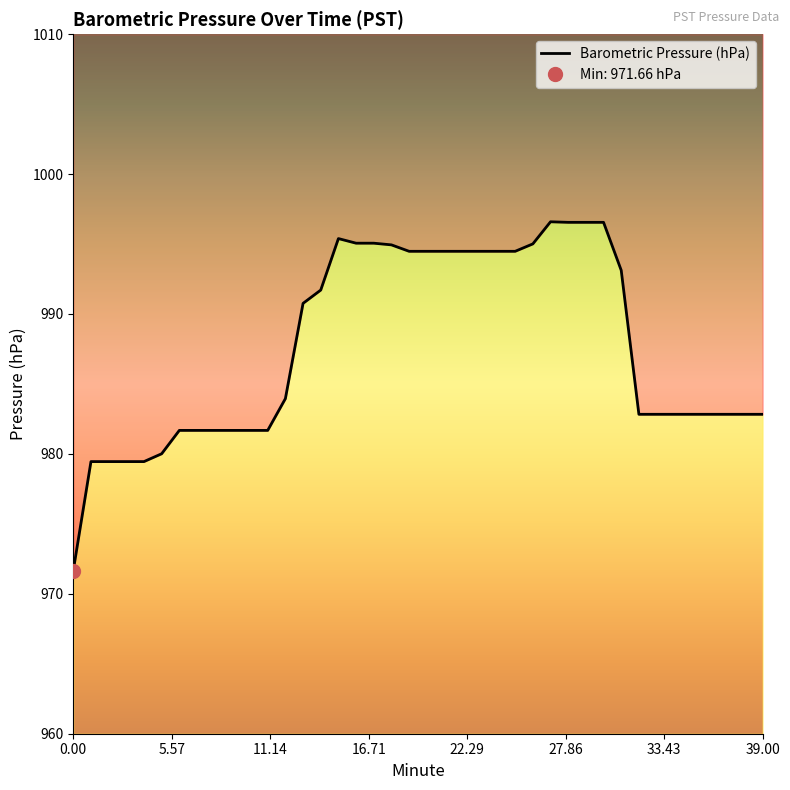

Approximately how many times larger is the value at 16 compared to 18?

1.0